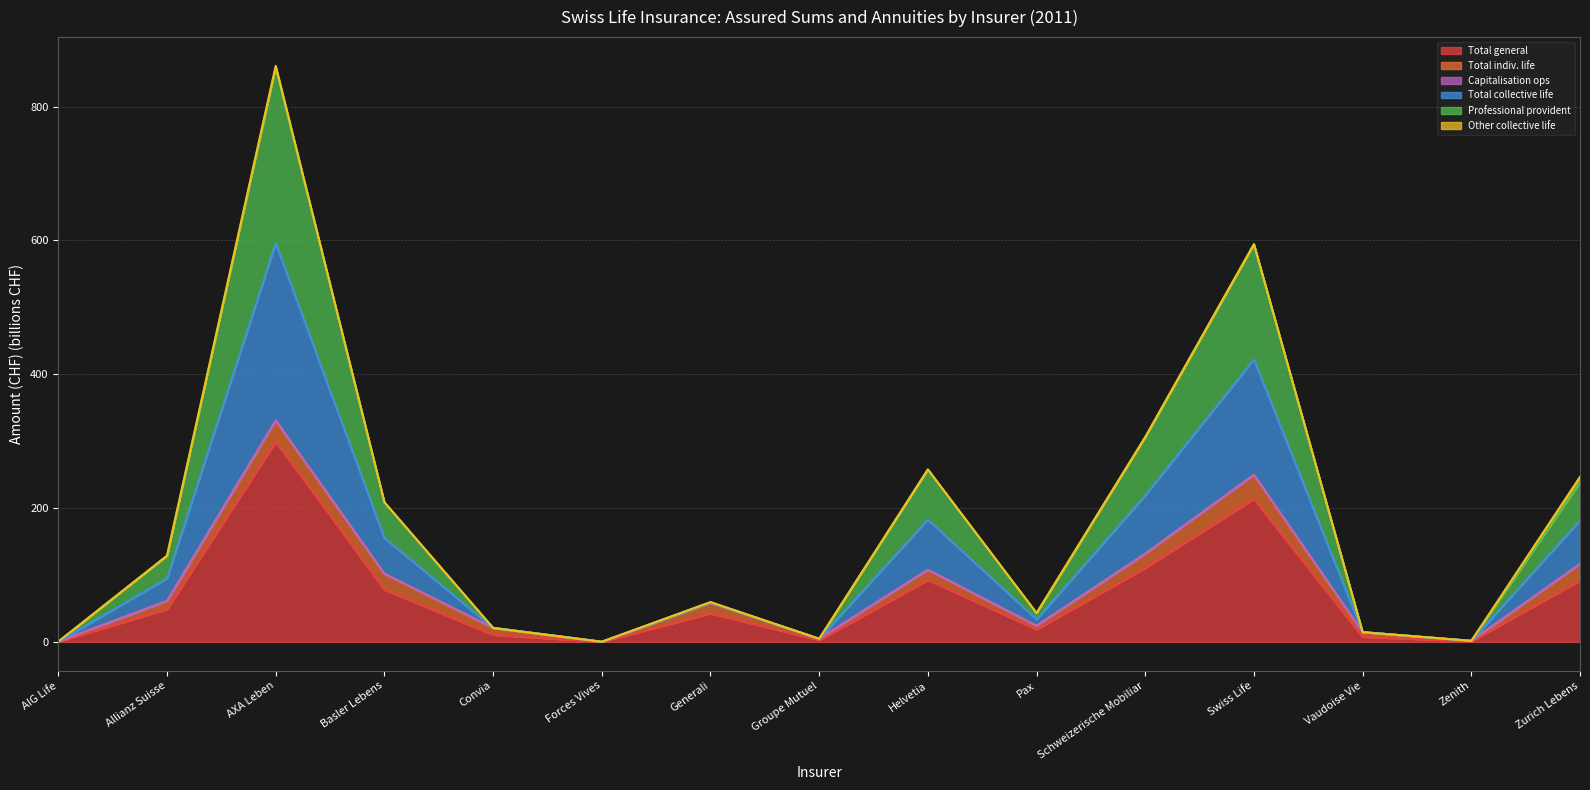

At which label does Total general reach its peak?

AXA Leben